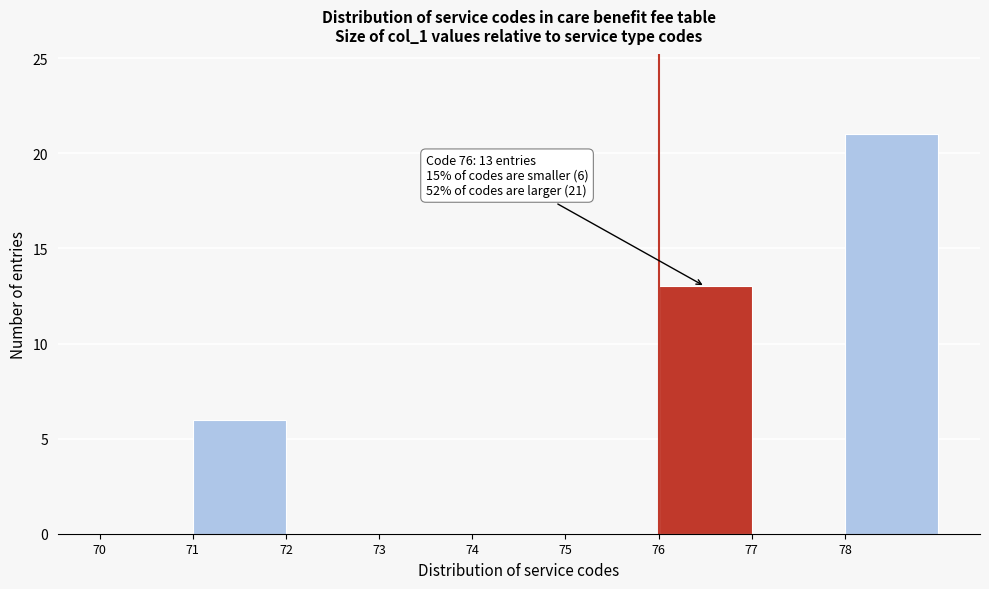

Over which range of the x-axis is the bar tallest?

78 to 79